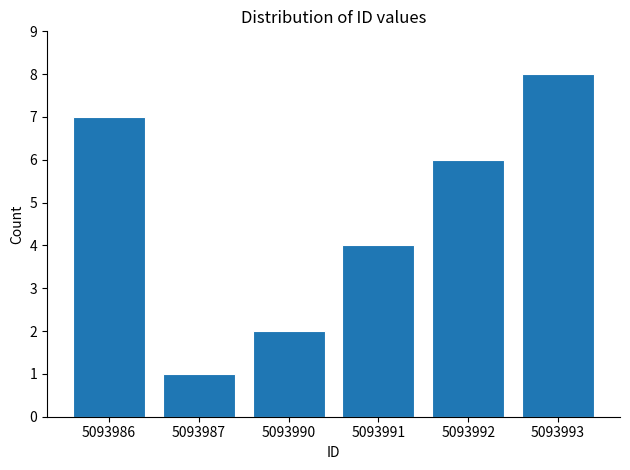

Reading left to right, extract all data points from this chart.

5093986=7	5093987=1	5093990=2	5093991=4	5093992=6	5093993=8